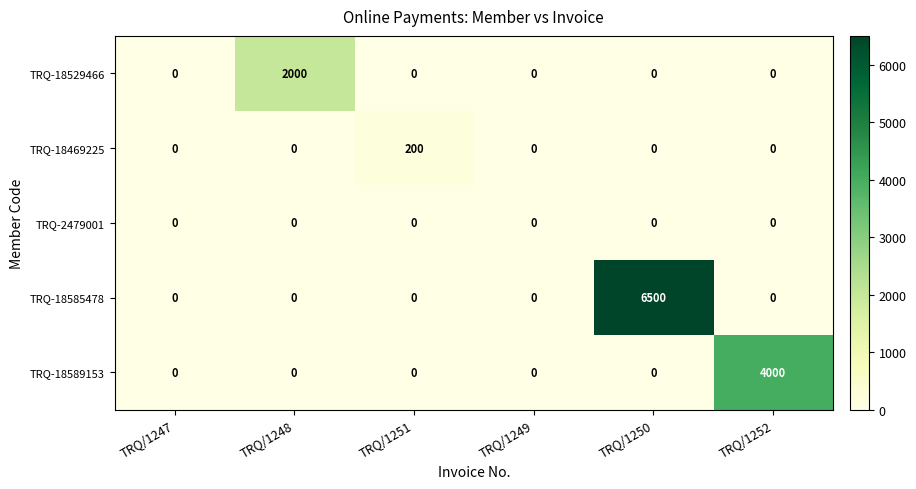

How many distinct data groups are displayed?

5